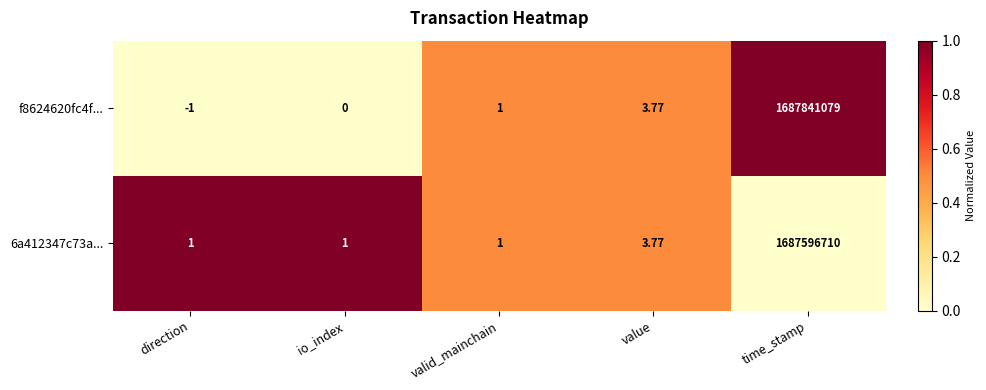

Where is f8624620fc4f... nearest to the value 843920539?

value